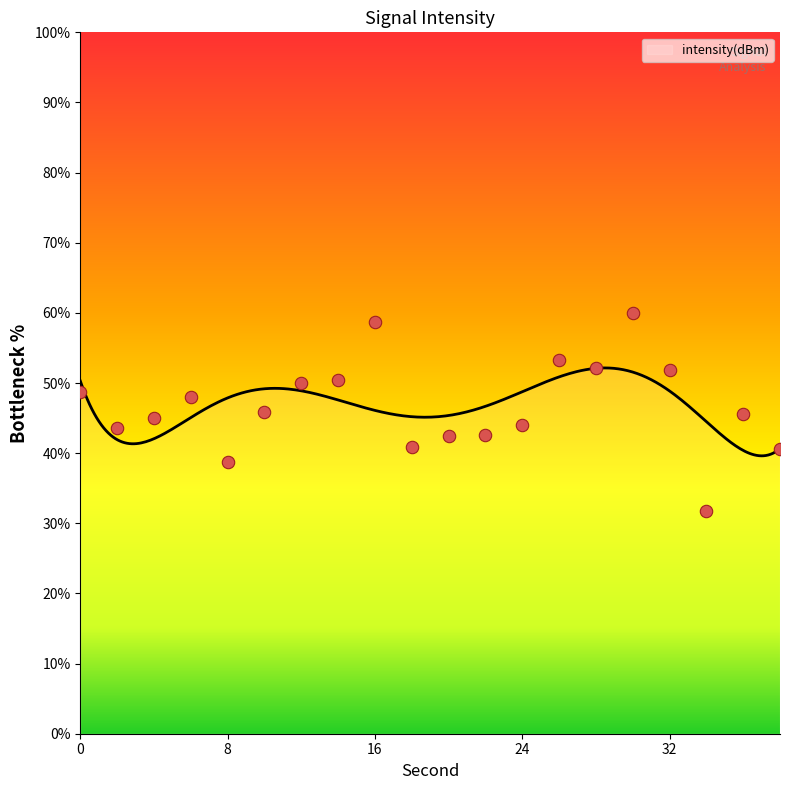

Which has a higher value, 12 or 22?

12